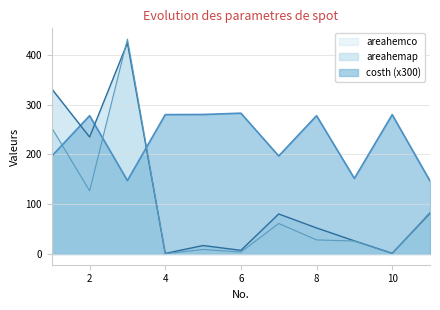

What is the greatest value displayed?

431.3